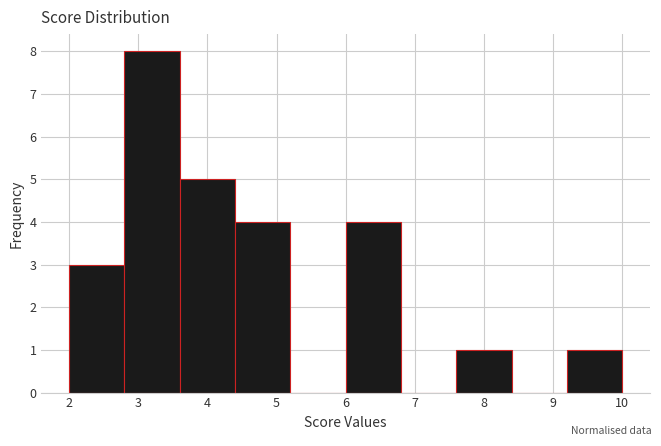

How tall is the bar that spans 9.2 to 10.0 on the x-axis? The values are not printed on the chart, so give them approximately, as read against the axis.

1